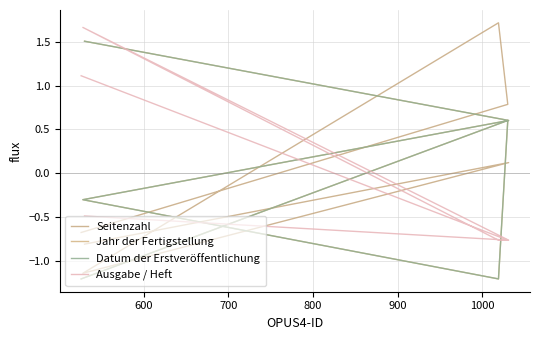

Reading left to right, what are all the values shown in this chart?

Seitenzahl: -0.7	0.8	1.7	-1.1	0.1	-0.8
Jahr der Fertigstellung: -1.2	0.6	-1.2	-0.3	0.6	1.5
Datum der Erstveröffentlichung: -1.2	0.6	-1.2	-0.3	0.6	1.5
Ausgabe / Heft: 1.1	-0.8	-0.8	1.7	-0.8	-0.5